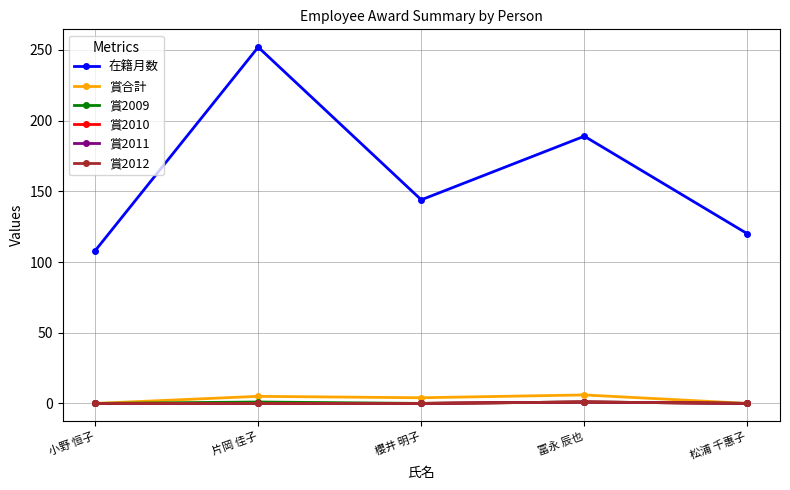

Reading left to right, transcribe all the data shown in this chart.

在籍月数: 小野 恒子=108	片岡 佳子=252	櫻井 明子=144	冨永 辰也=189	松浦 千惠子=120
賞合計: 小野 恒子=0	片岡 佳子=5	櫻井 明子=4	冨永 辰也=6	松浦 千惠子=0
賞2009: 小野 恒子=0	片岡 佳子=1	櫻井 明子=0	冨永 辰也=1	松浦 千惠子=0
賞2010: 小野 恒子=0	片岡 佳子=0	櫻井 明子=0	冨永 辰也=1	松浦 千惠子=0
賞2011: 小野 恒子=0	片岡 佳子=0	櫻井 明子=0	冨永 辰也=1	松浦 千惠子=0
賞2012: 小野 恒子=0	片岡 佳子=0	櫻井 明子=0	冨永 辰也=1	松浦 千惠子=0